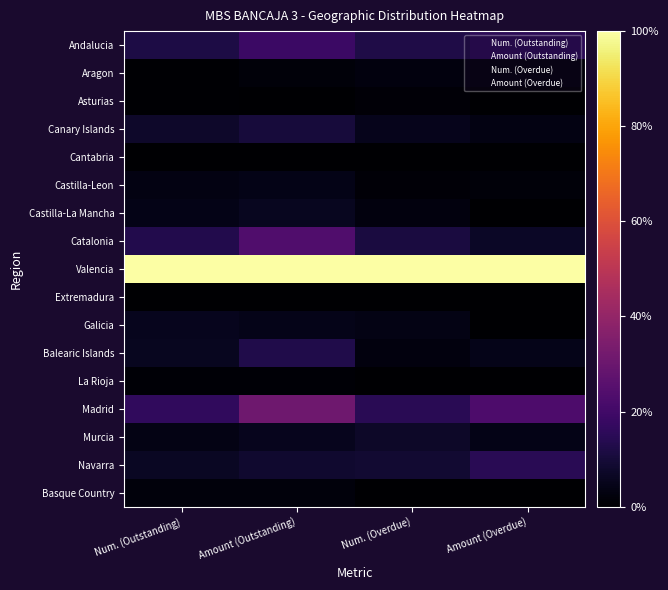

How many data points does each series have?

4